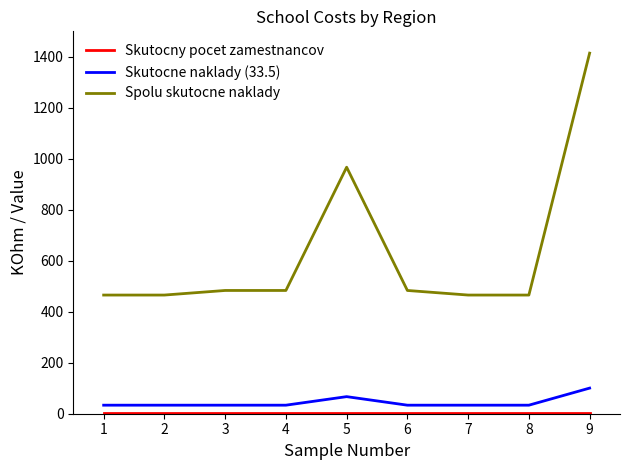

True or false: Skutocne naklady (33.5) and Spolu skutocne naklady cross at least once.

False